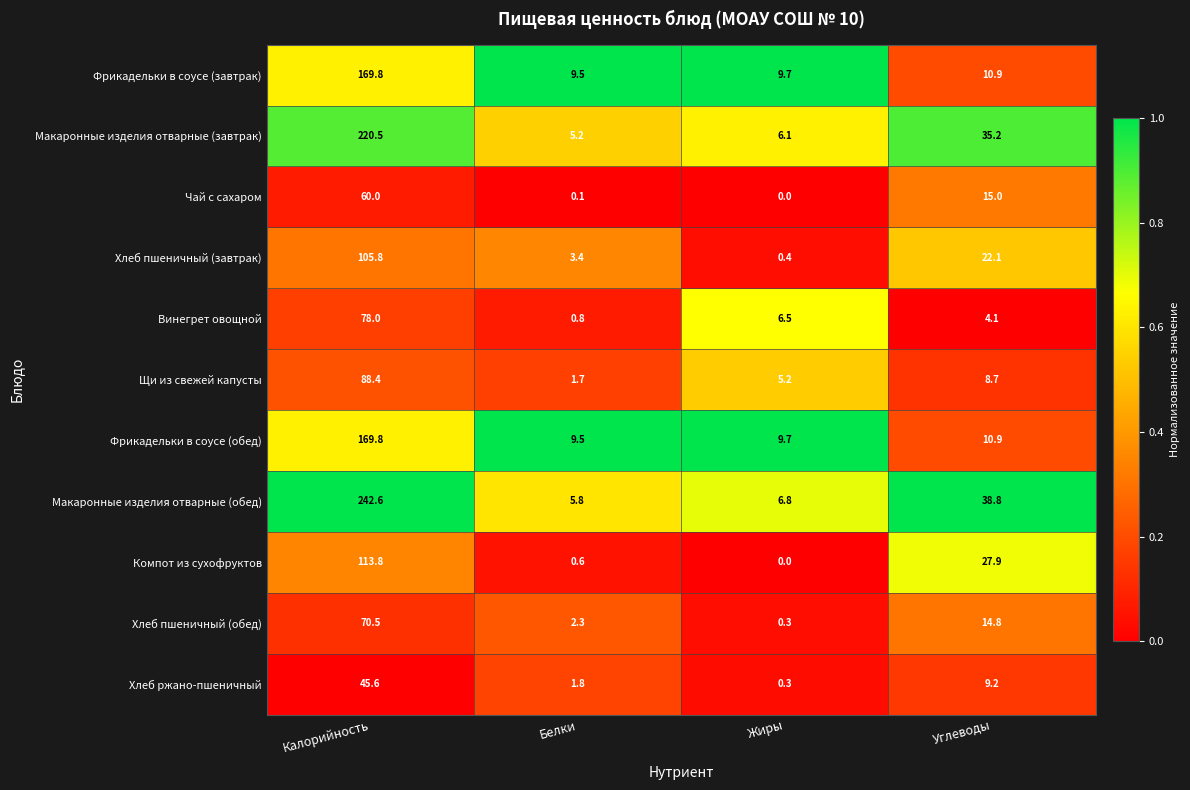

Which series has the largest total across all categories?

Макаронные изделия отварные (обед)